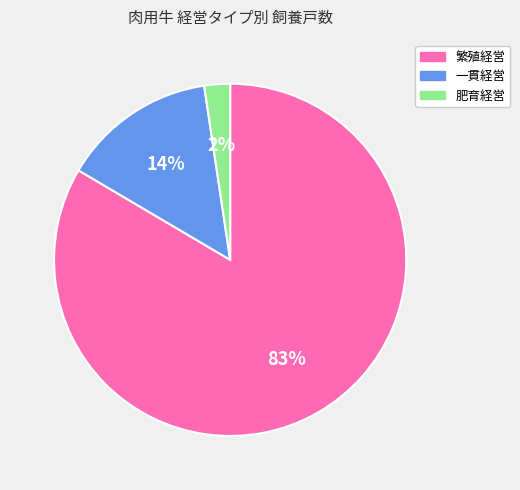

What is the smallest slice in the pie chart?

肥育経営